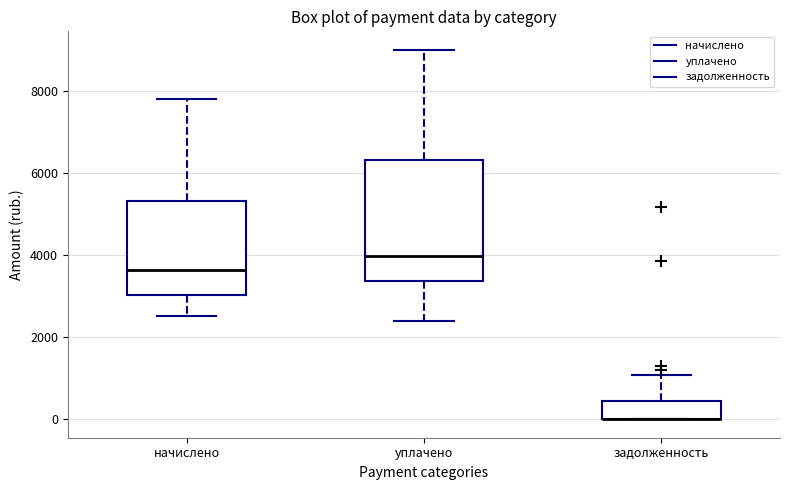

Where does the upper whisker of the box for задолженность end on the y-axis? The values are not printed on the chart, so give them approximately, as read against the axis.

1000